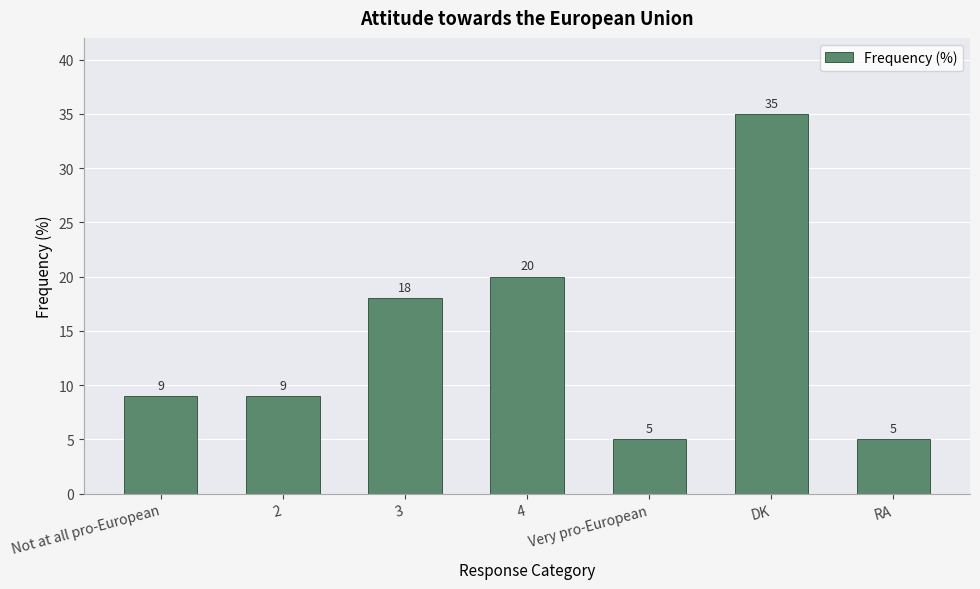

Does the chart contain any negative values?

No